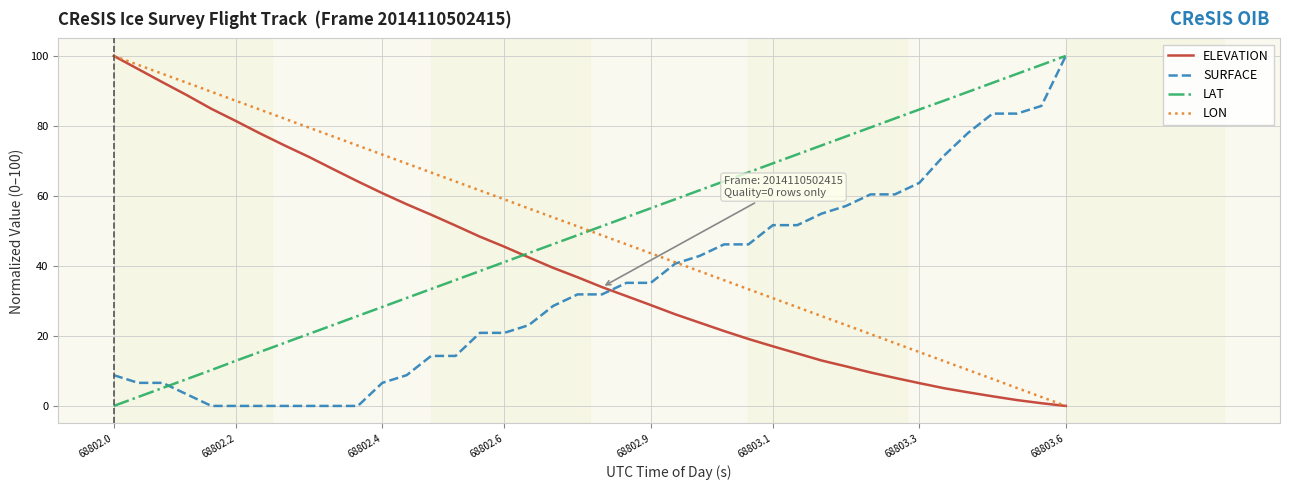

True or false: ELEVATION and SURFACE cross at least once.

True